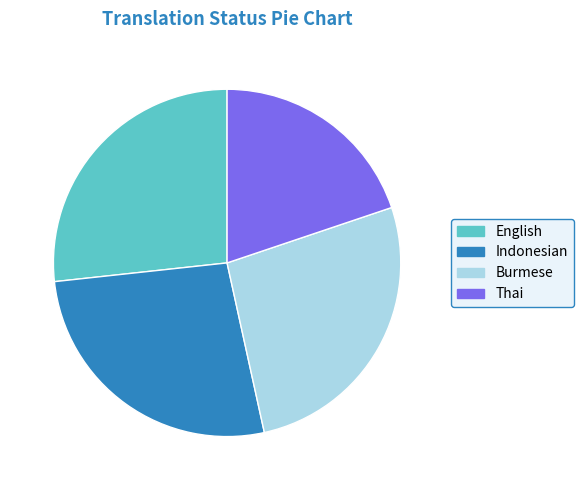

Does any single category account for the majority?

No